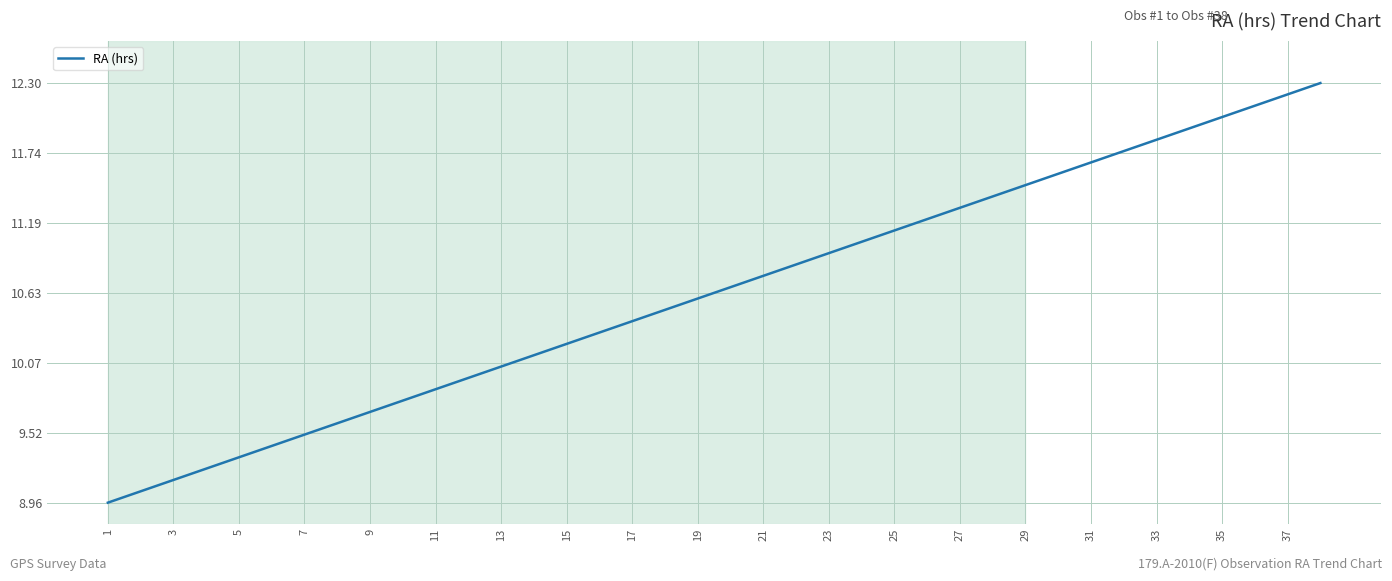

What is the maximum value shown in the chart?

12.3